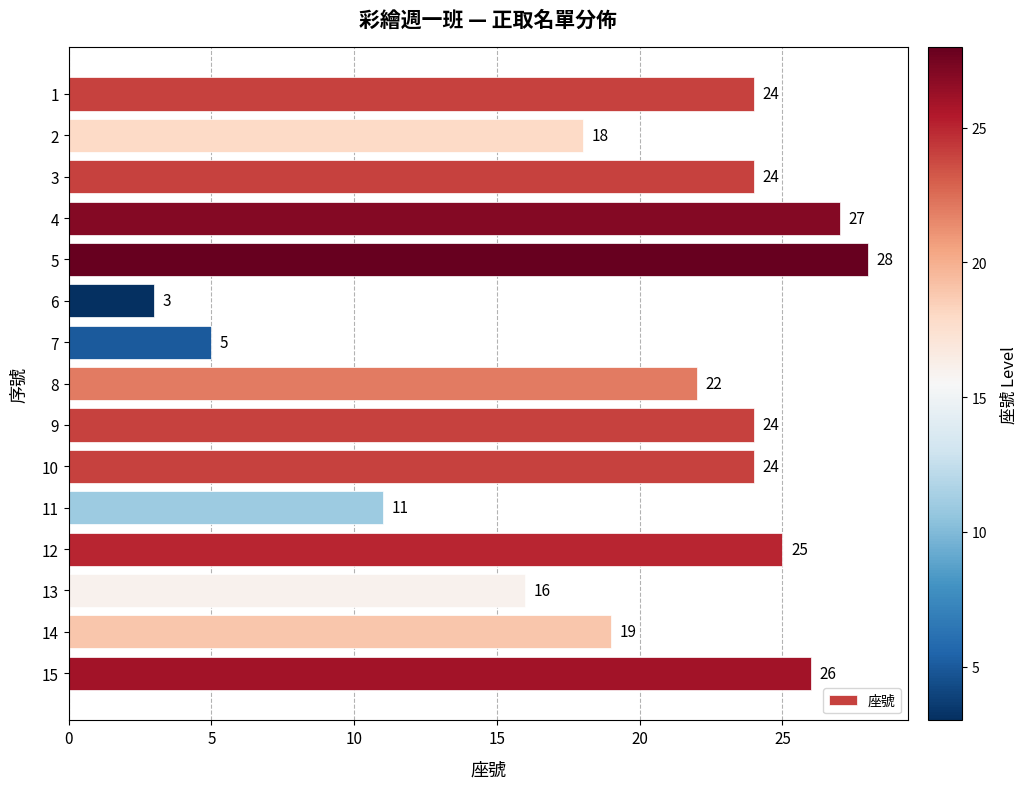

The value at 3 is 24. True or false?

True